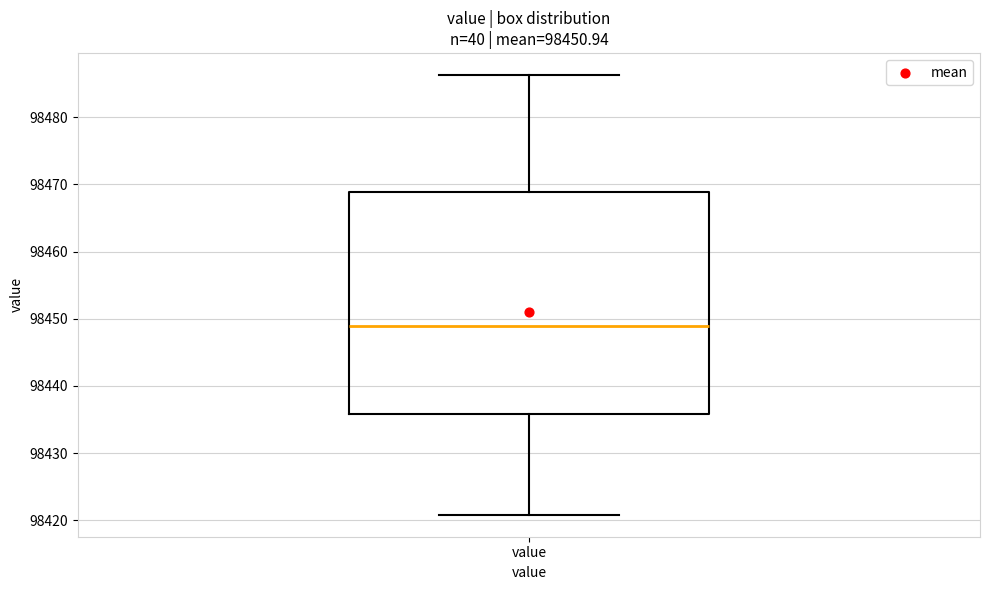

Where does the lower whisker of the box for value end on the y-axis? The values are not printed on the chart, so give them approximately, as read against the axis.

98421